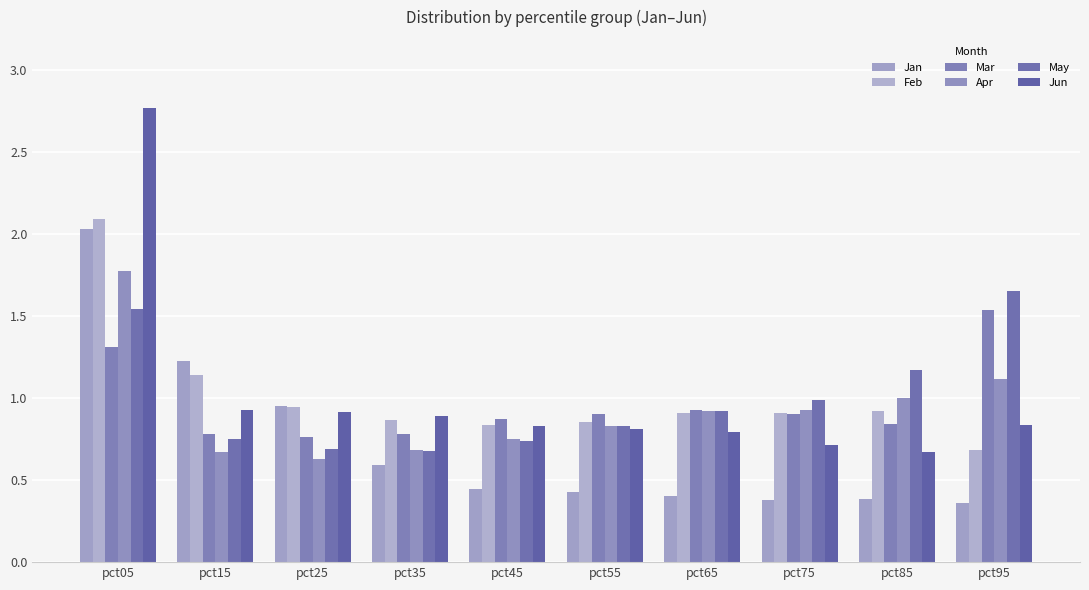

What is the total value across all series at pct15?

5.5